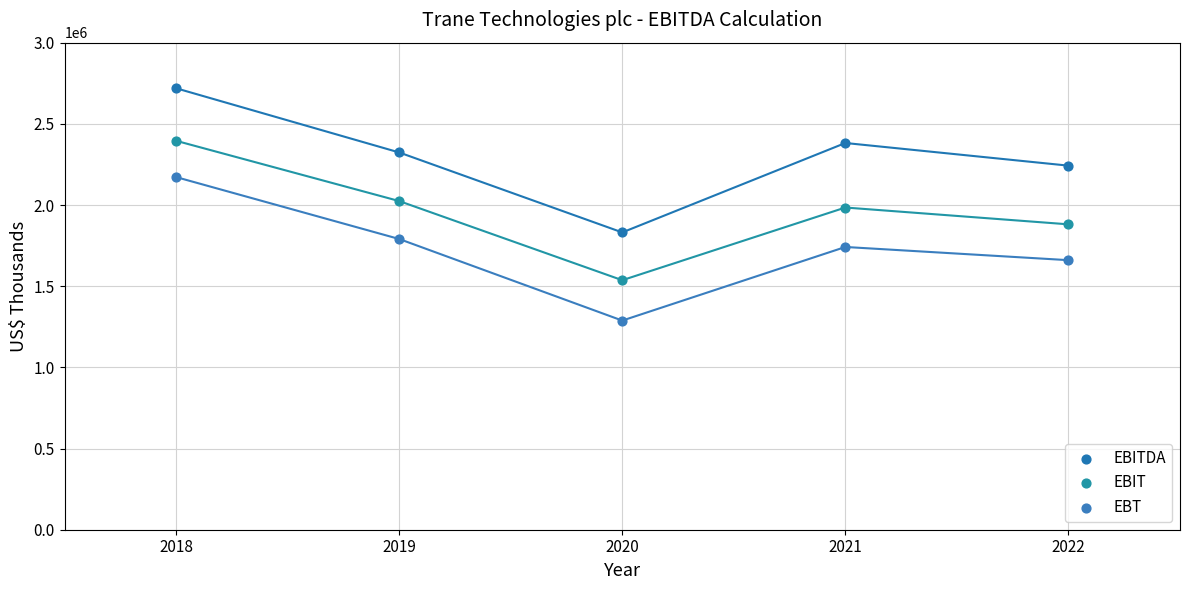

What are all the series names shown in the legend?

EBITDA, EBIT, EBT